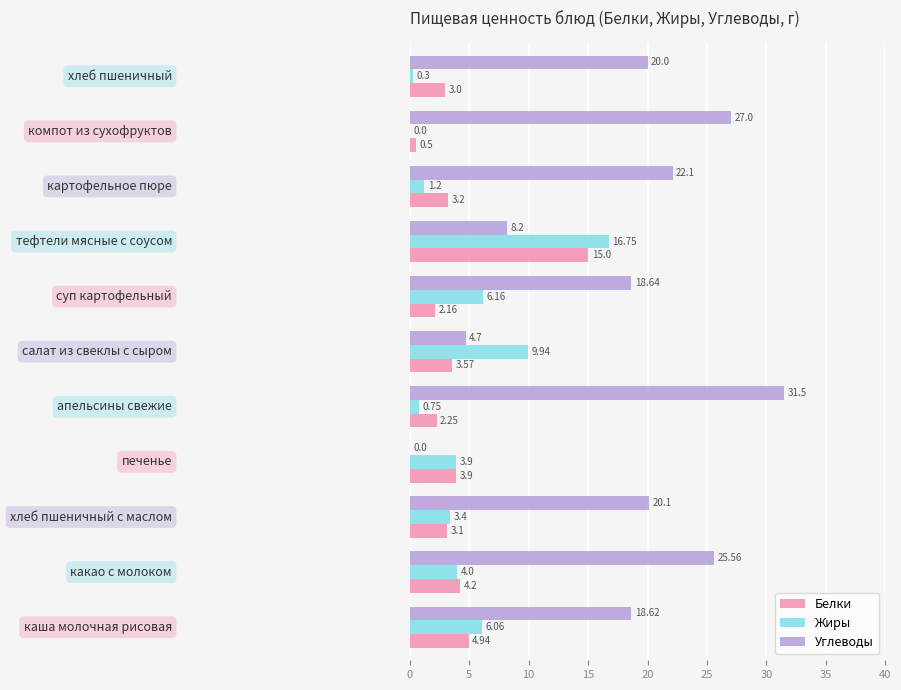

How many values in the Жиры series exceed 3?

7